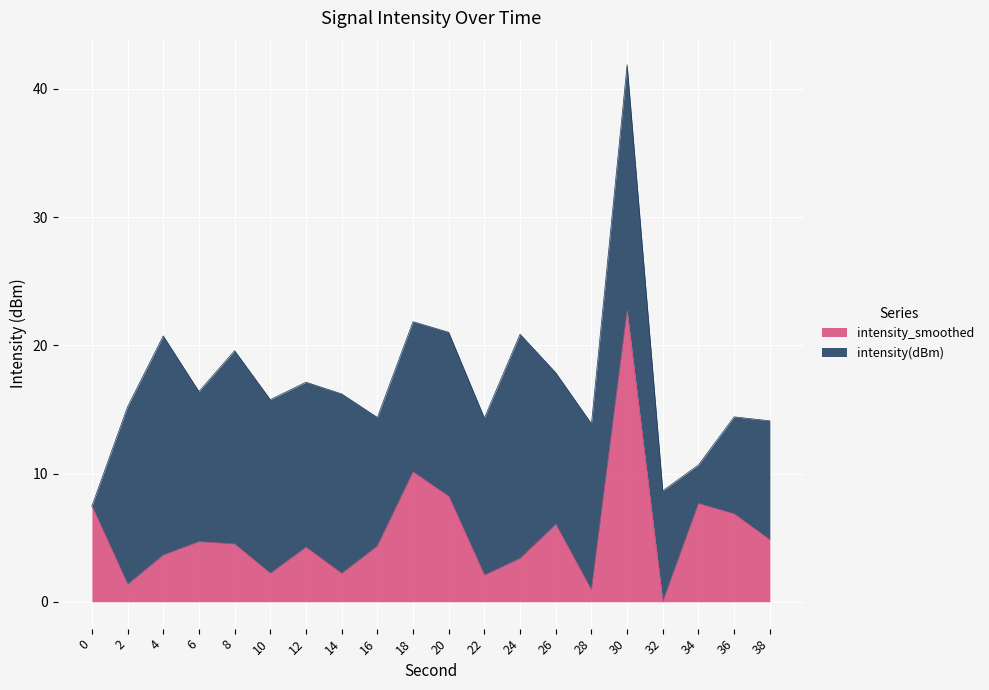

Is it true that the value at 18 is 3.0?

False